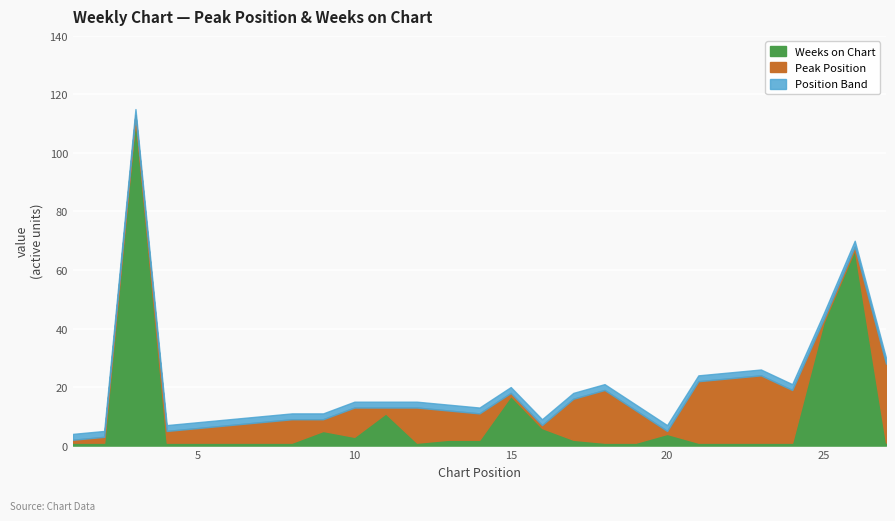

Is it true that Weeks on Chart equals 3 at 10?

True